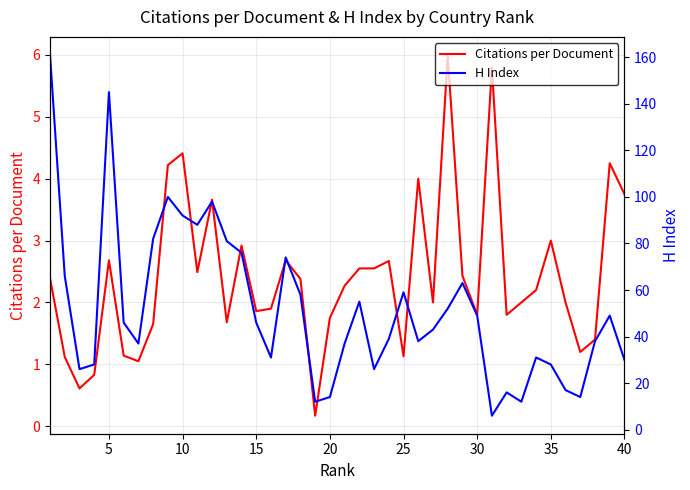

What is the highest value of the Citations per Document series?

6.0